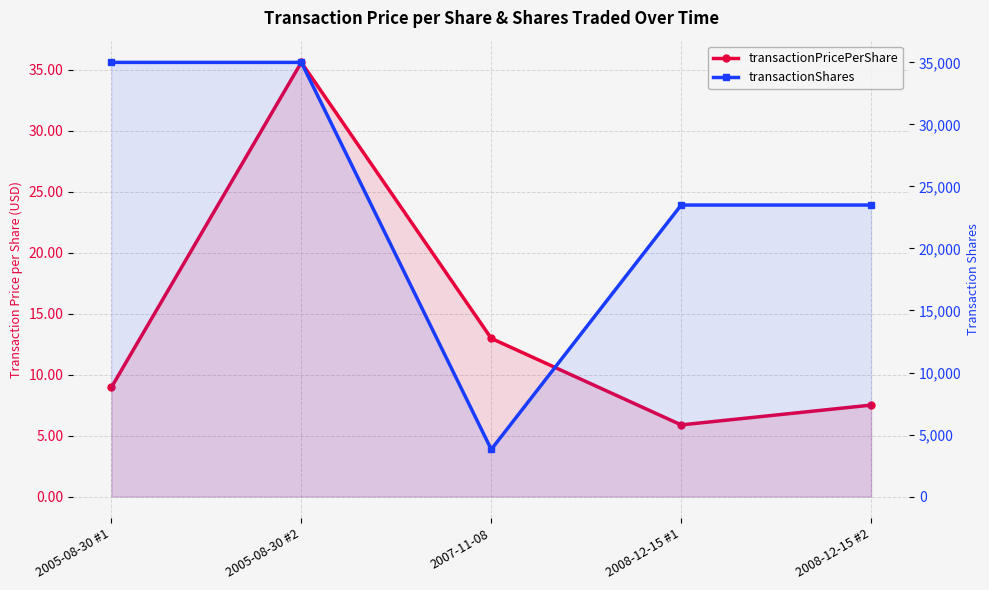

How many lines are shown in the chart?

2